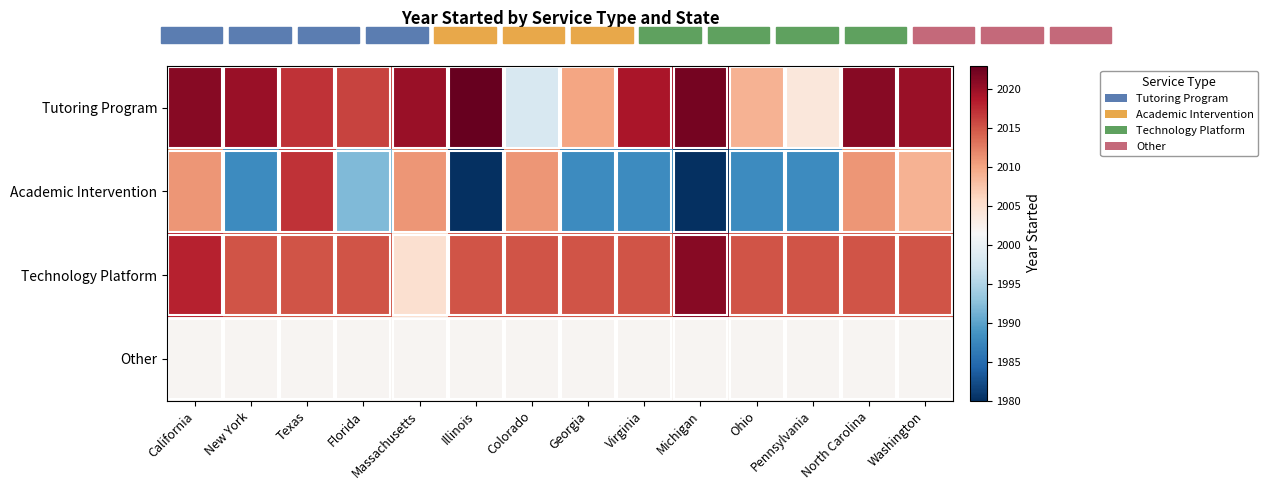

Which series has the largest total across all categories?

Tutoring Program